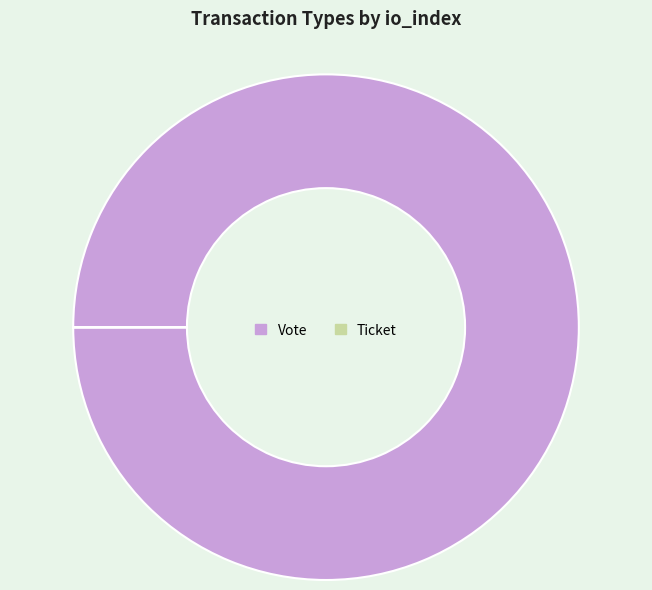

The Vote slice represents 100% of the pie. True or false?

True